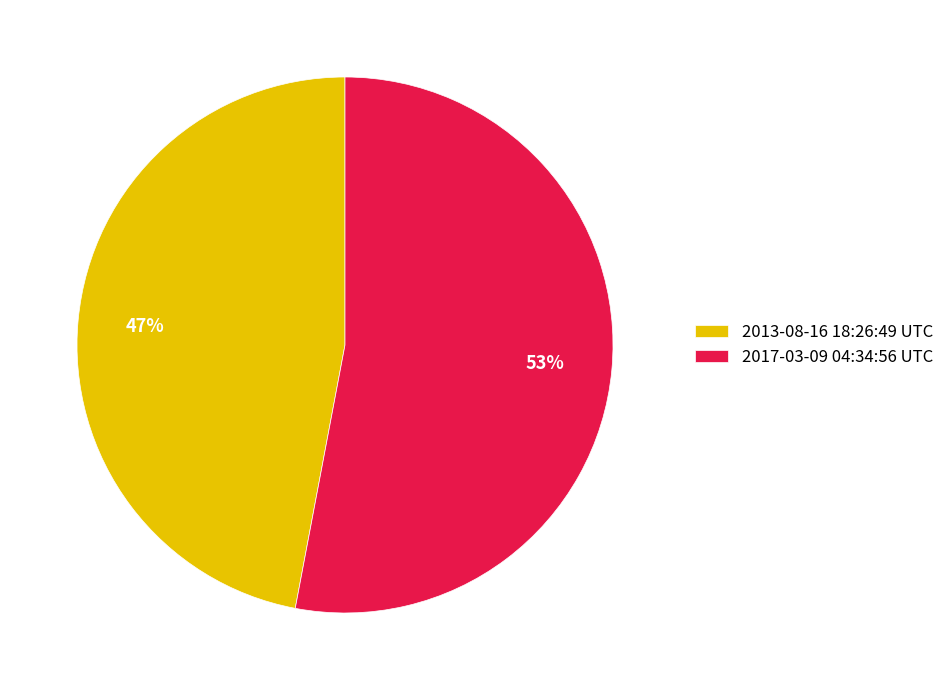

How many segments does this pie chart have?

2